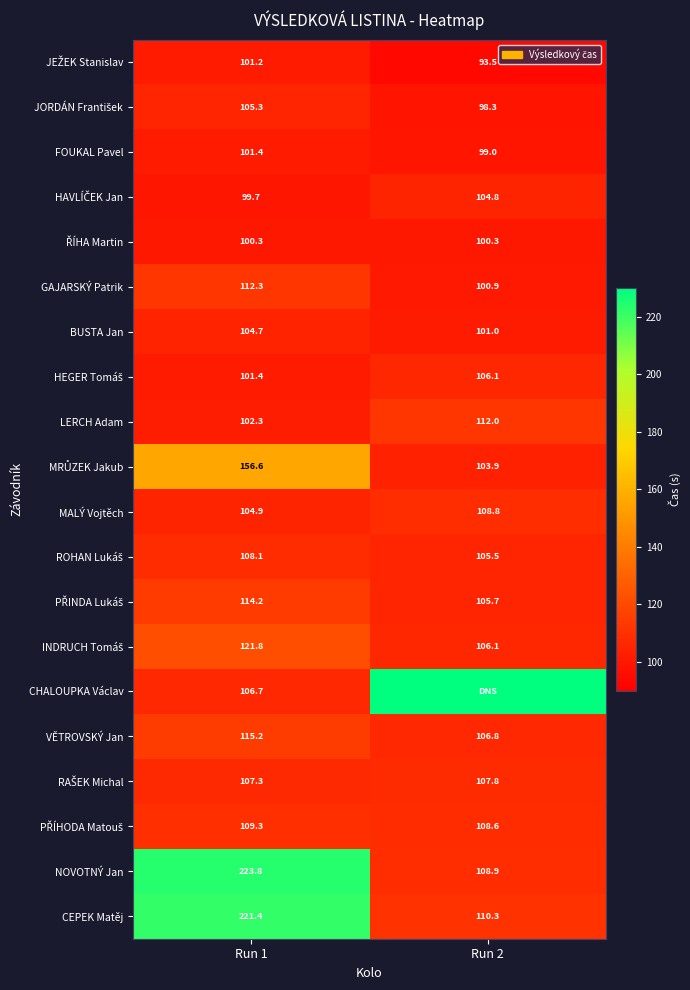

The MALÝ Vojtěch series shows 104.9 at Run 1. True or false?

True